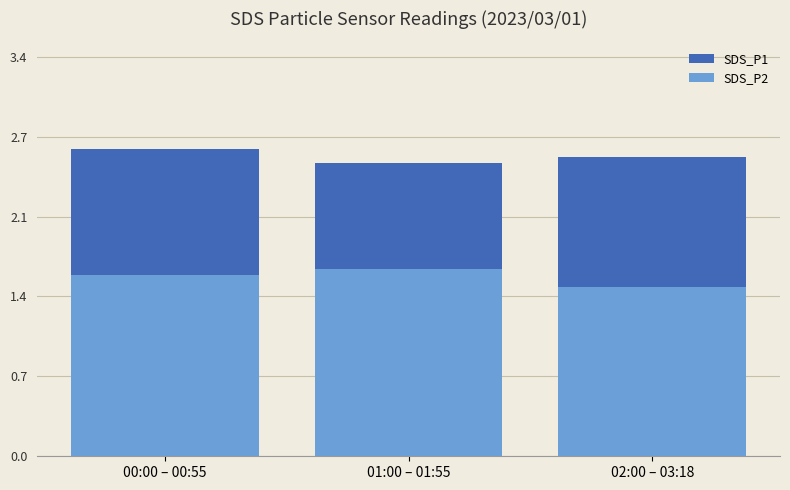

What is the approximate value of SDS_P2 at 00:00 – 00:55?

1.6